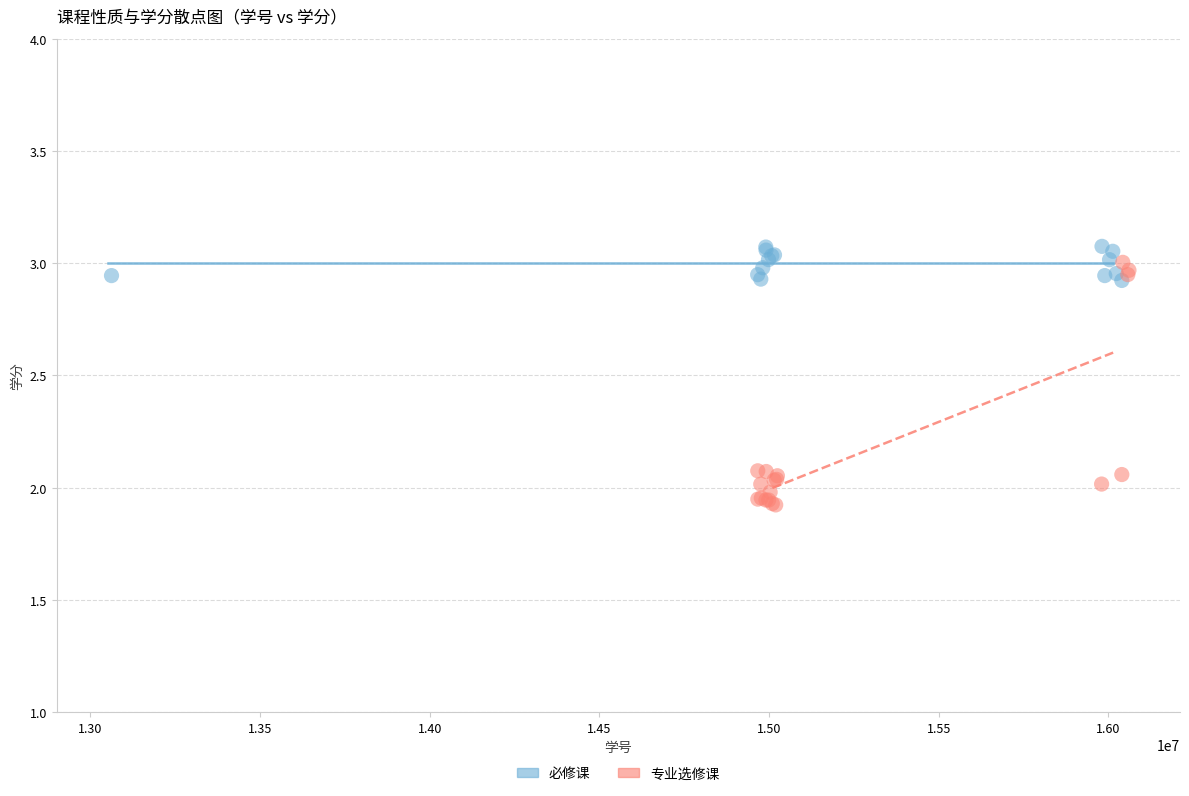

Which series has the largest Y range (max minus min)?

专业选修课